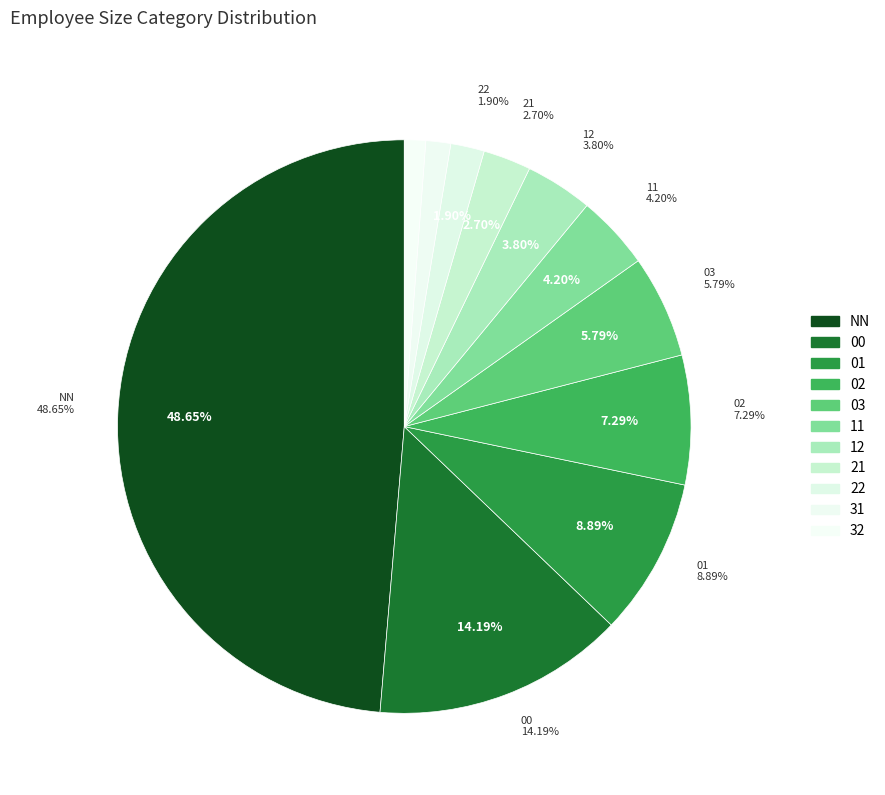

What is the smallest slice in the pie chart?

32